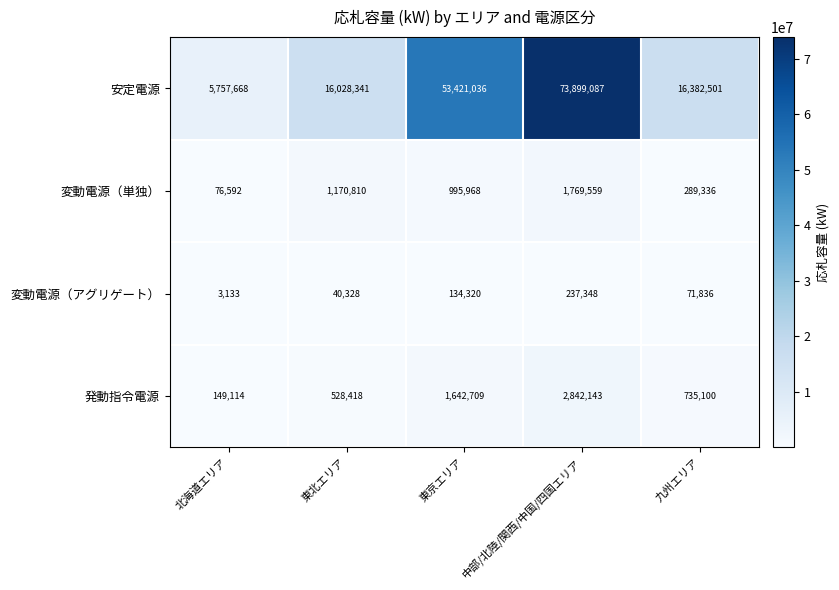

The 変動電源（単独） series shows 76592 at 北海道エリア. True or false?

True